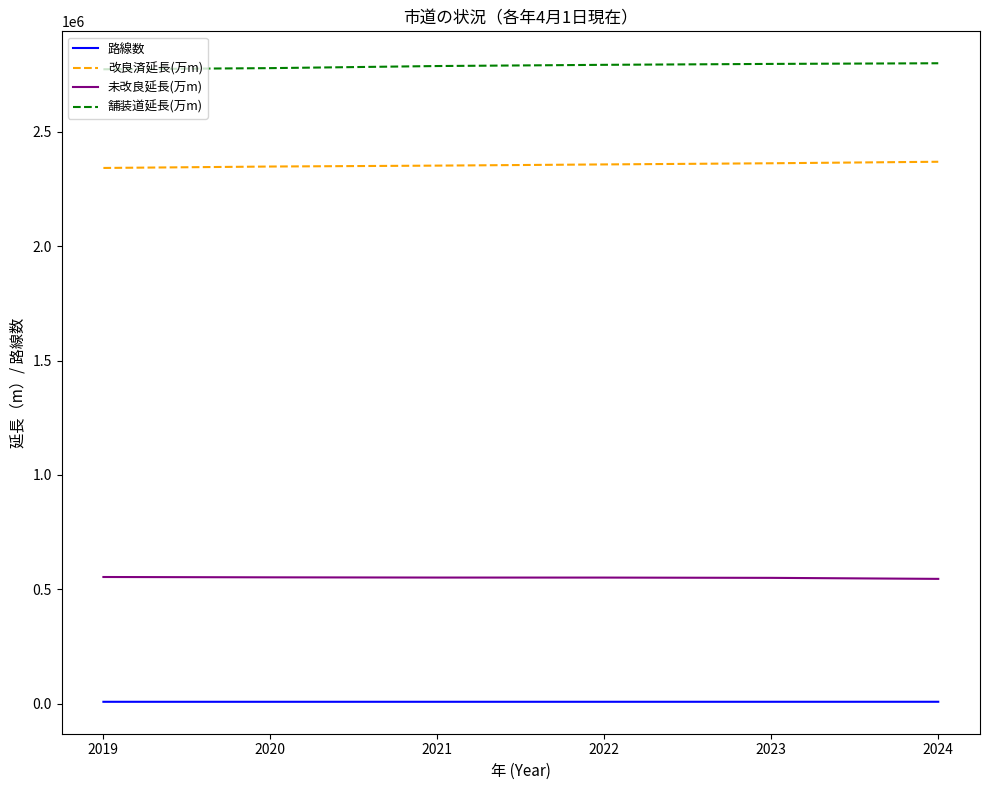

Rank the series by their maximum value, from lowest to highest.

路線数, 未改良延長(万m), 改良済延長(万m), 舗装道延長(万m)